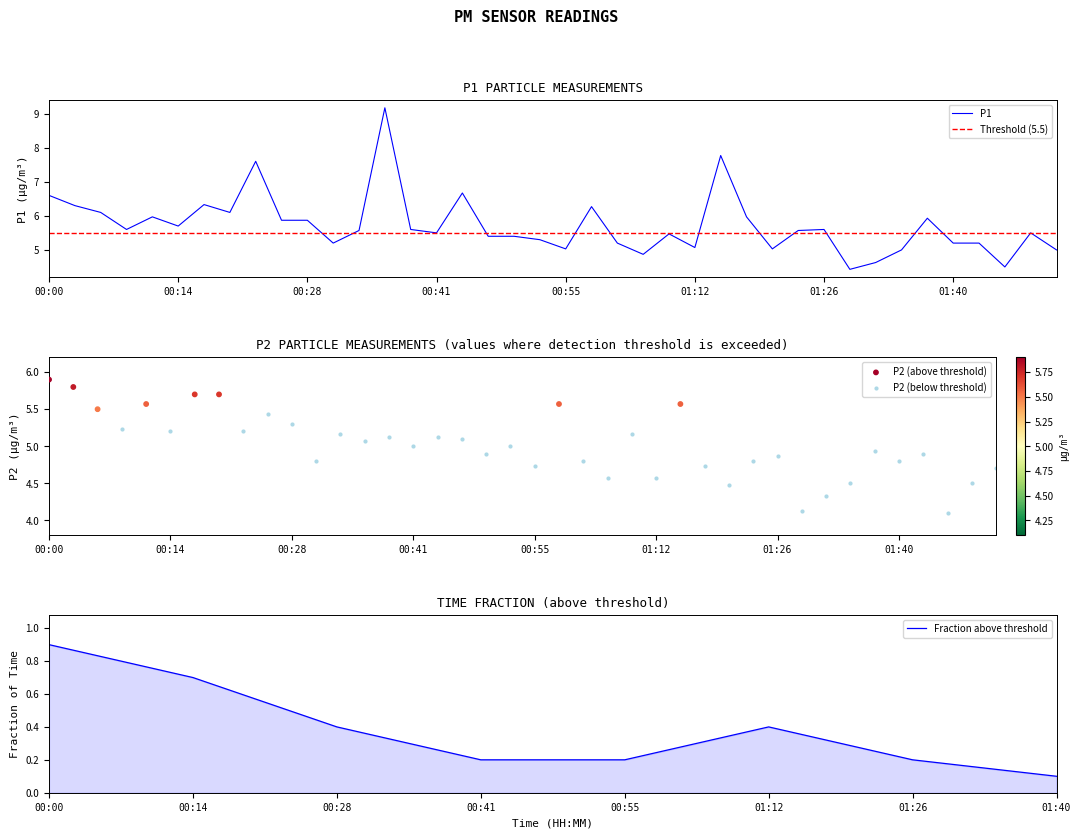

Which has a higher value, 12 or 19?

12